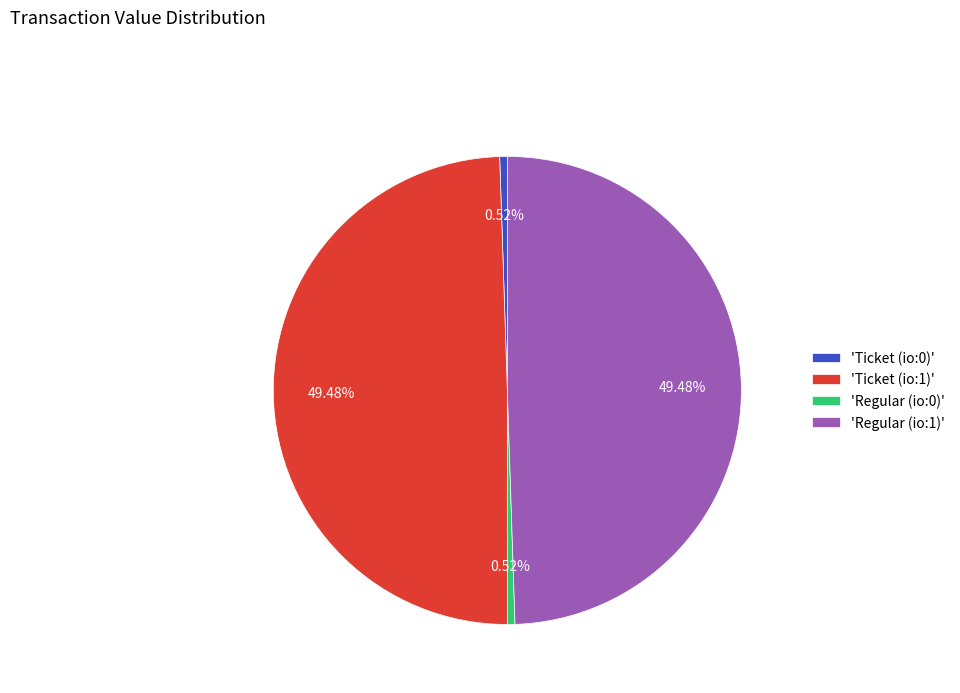

Is the sum of 'Regular (io:0)' and 'Ticket (io:0)' greater than half?

No